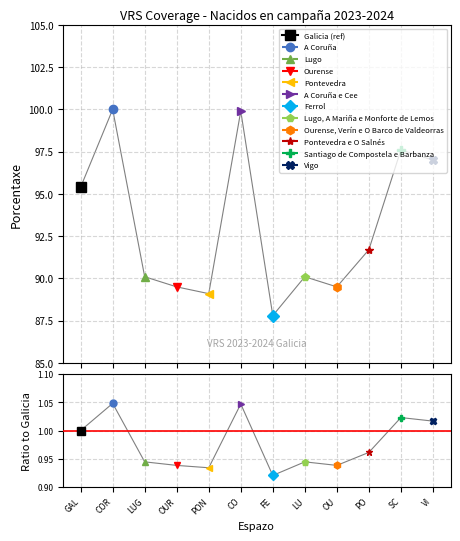

True or false: the data shows 97.6 at SC.

True